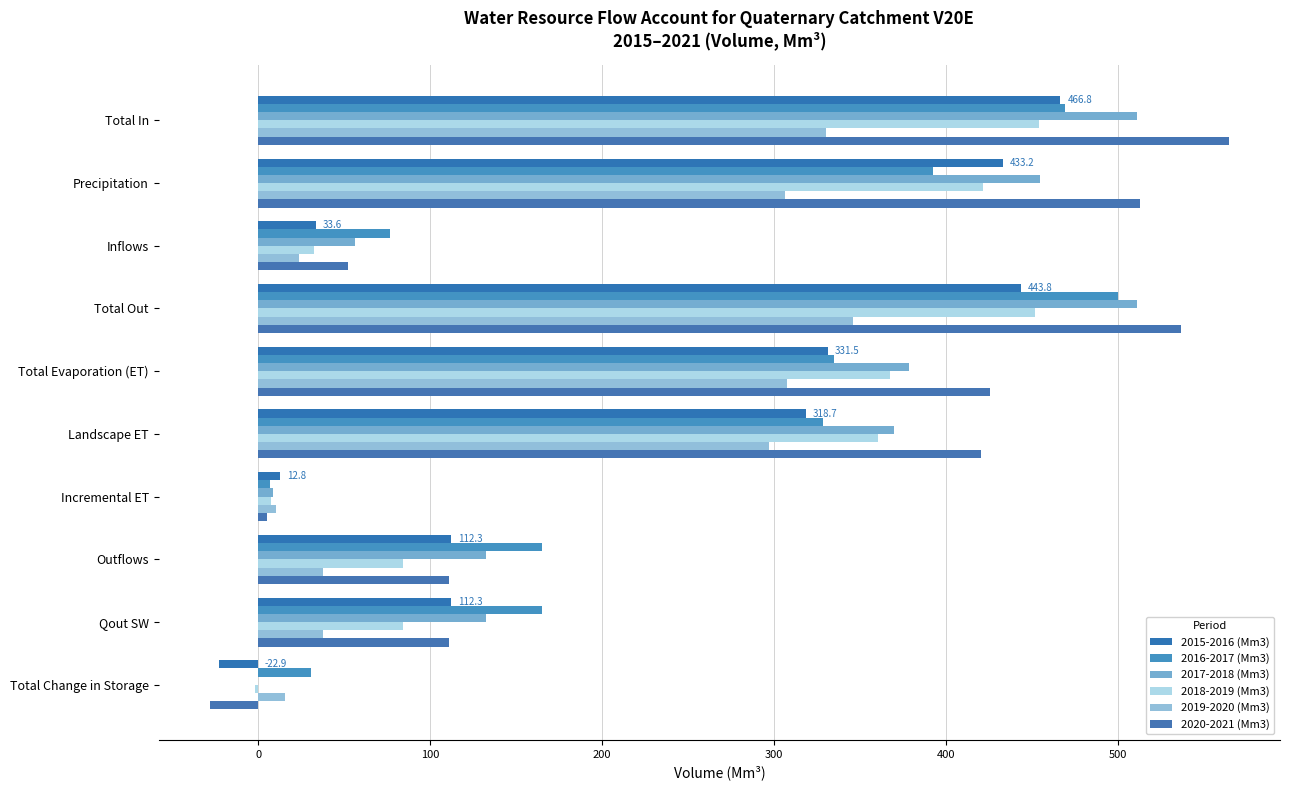

Which series has the widest spread of values?

2020-2021 (Mm3)